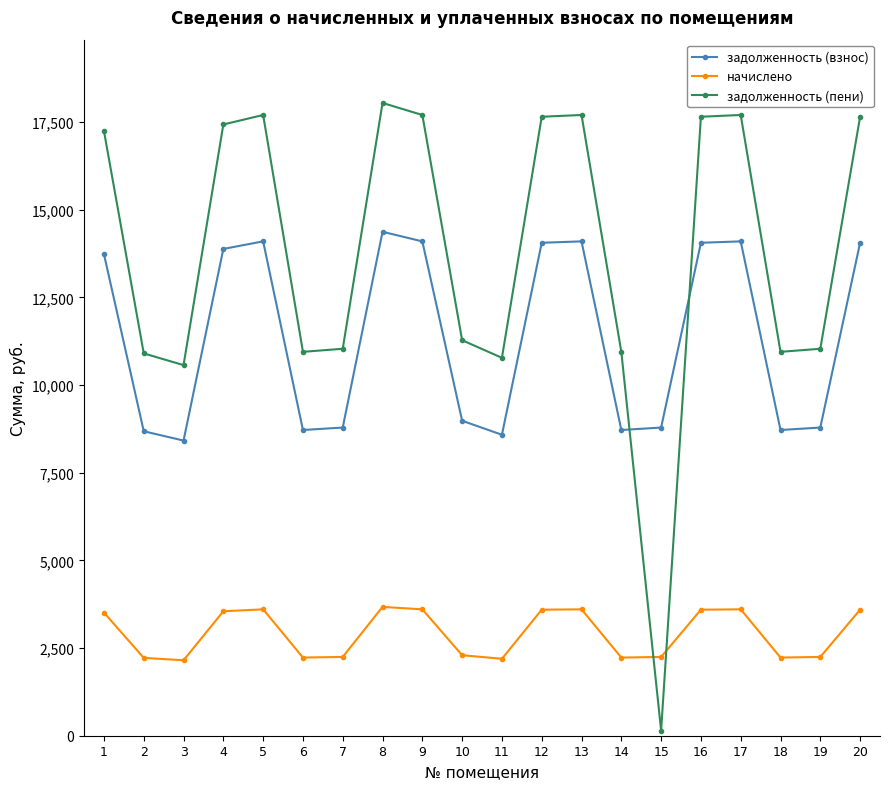

In начислено, how many points are higher than both neighbors (excluding endpoints)?

4